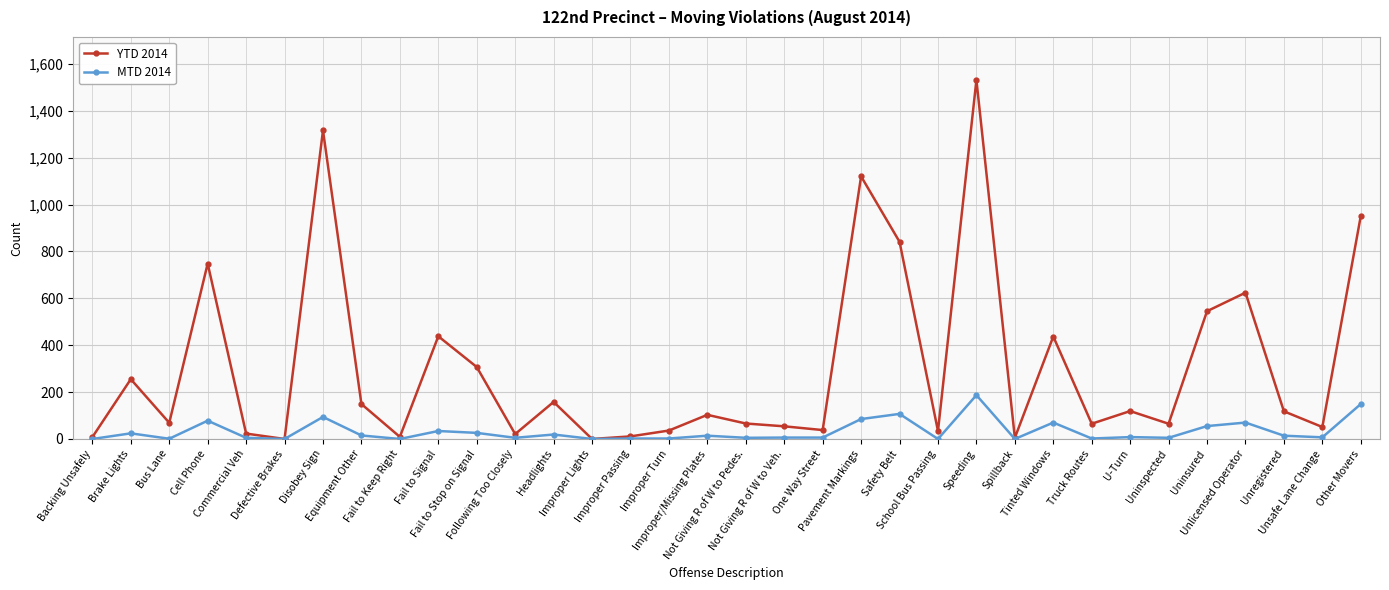

The value of MTD 2014 at Fail to Keep Right is 0. True or false?

True